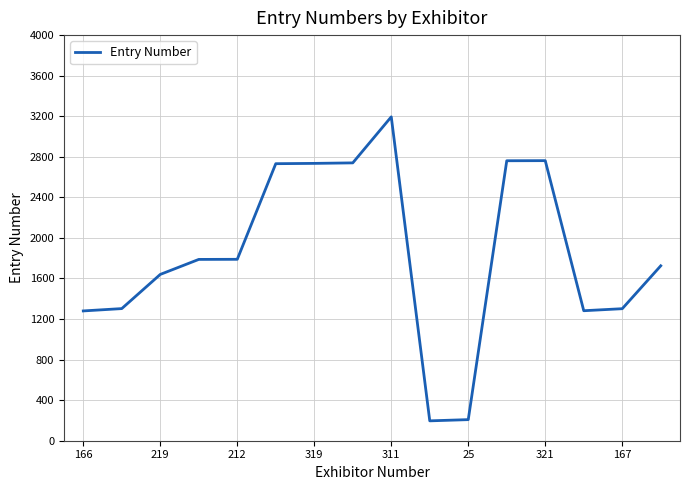

What is the greatest value displayed?

3194